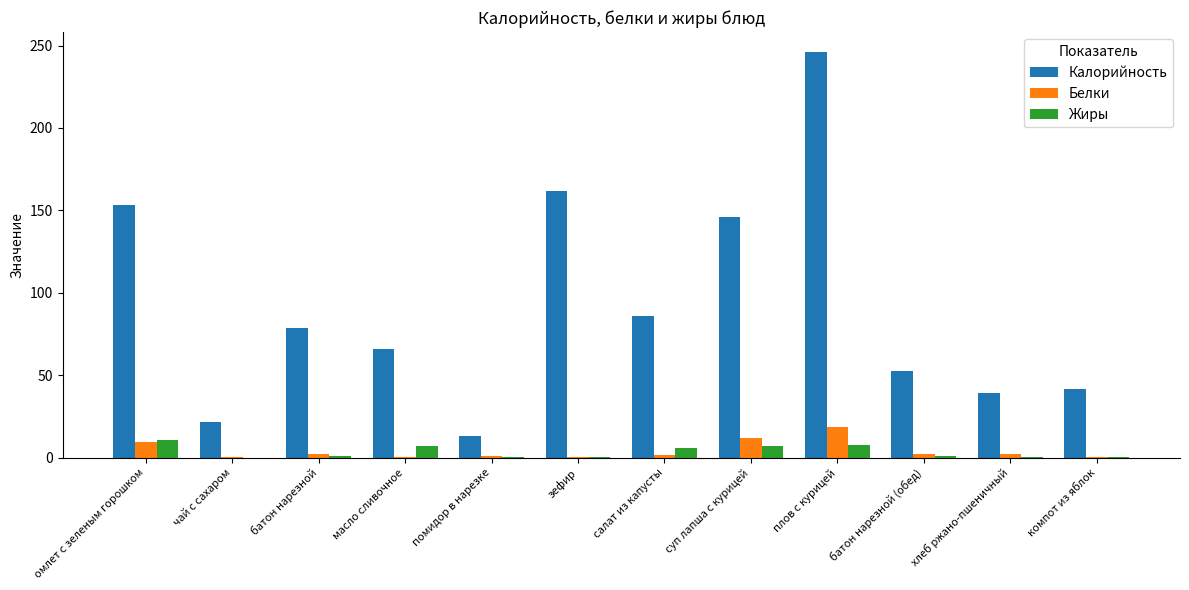

What are all the series names shown in the legend?

Калорийность, Белки, Жиры